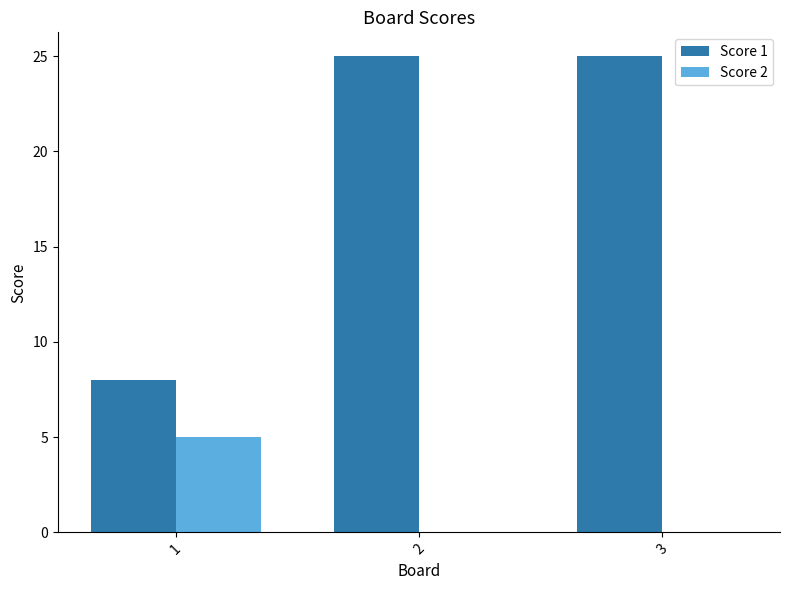

What is the total value across all series at 1?

13